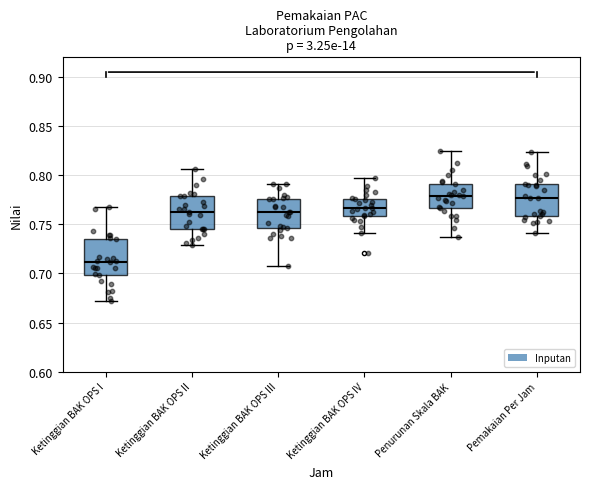

Where is the upper edge of the box for Ketinggian BAK OPS IV on the y-axis? The values are not printed on the chart, so give them approximately, as read against the axis.

0.775